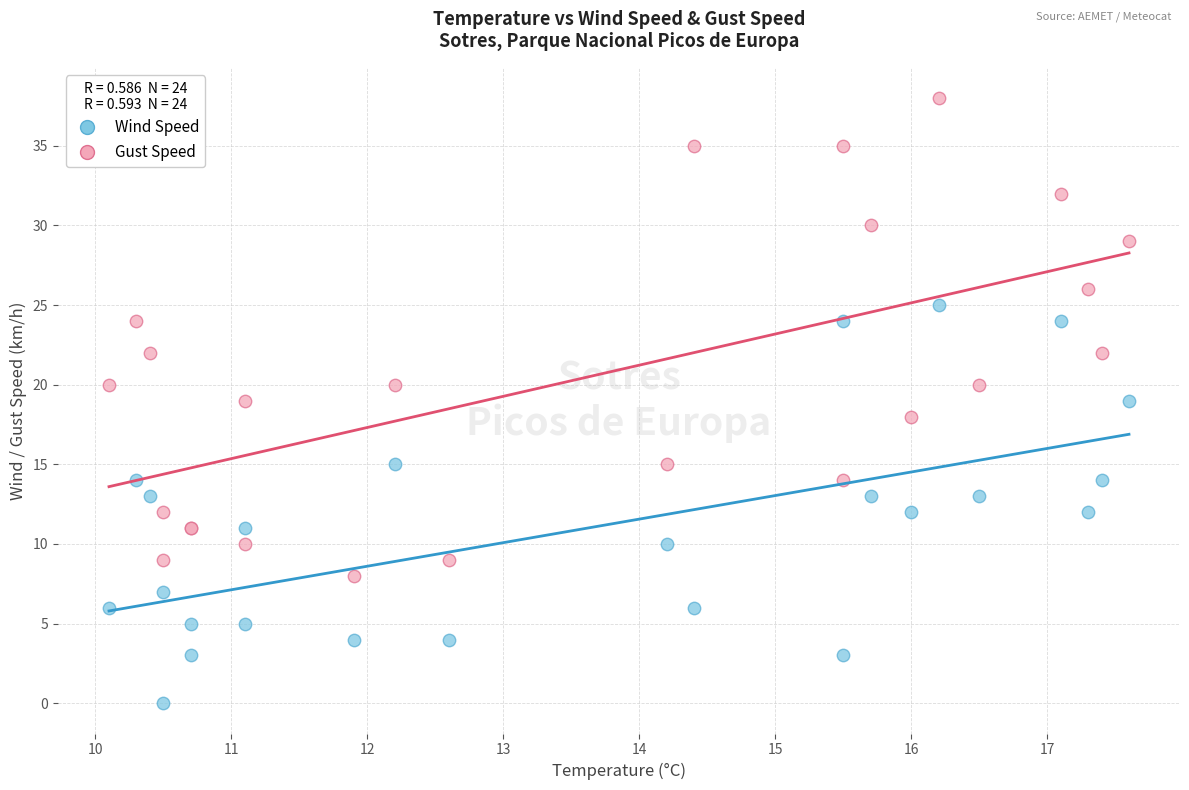

Which series reaches the minimum Y coordinate?

Wind Speed